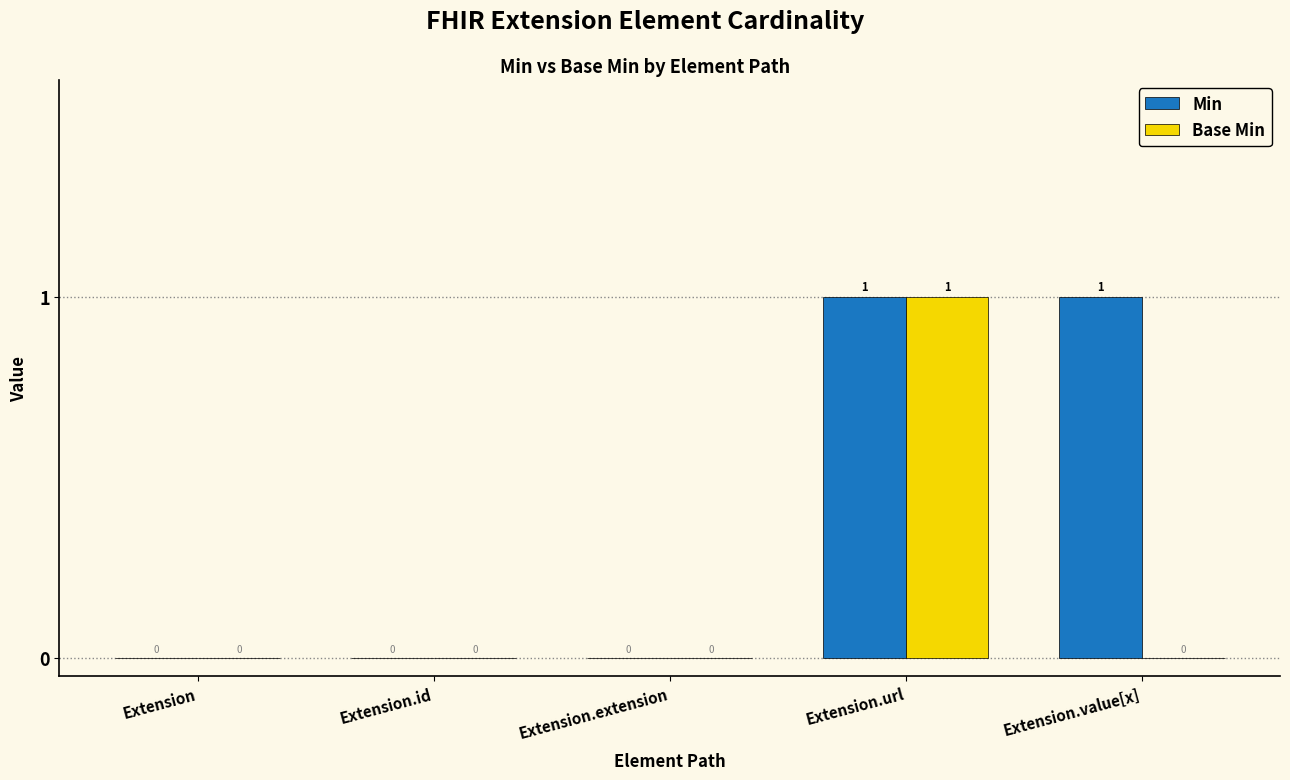

Which series has the largest total across all categories?

Min